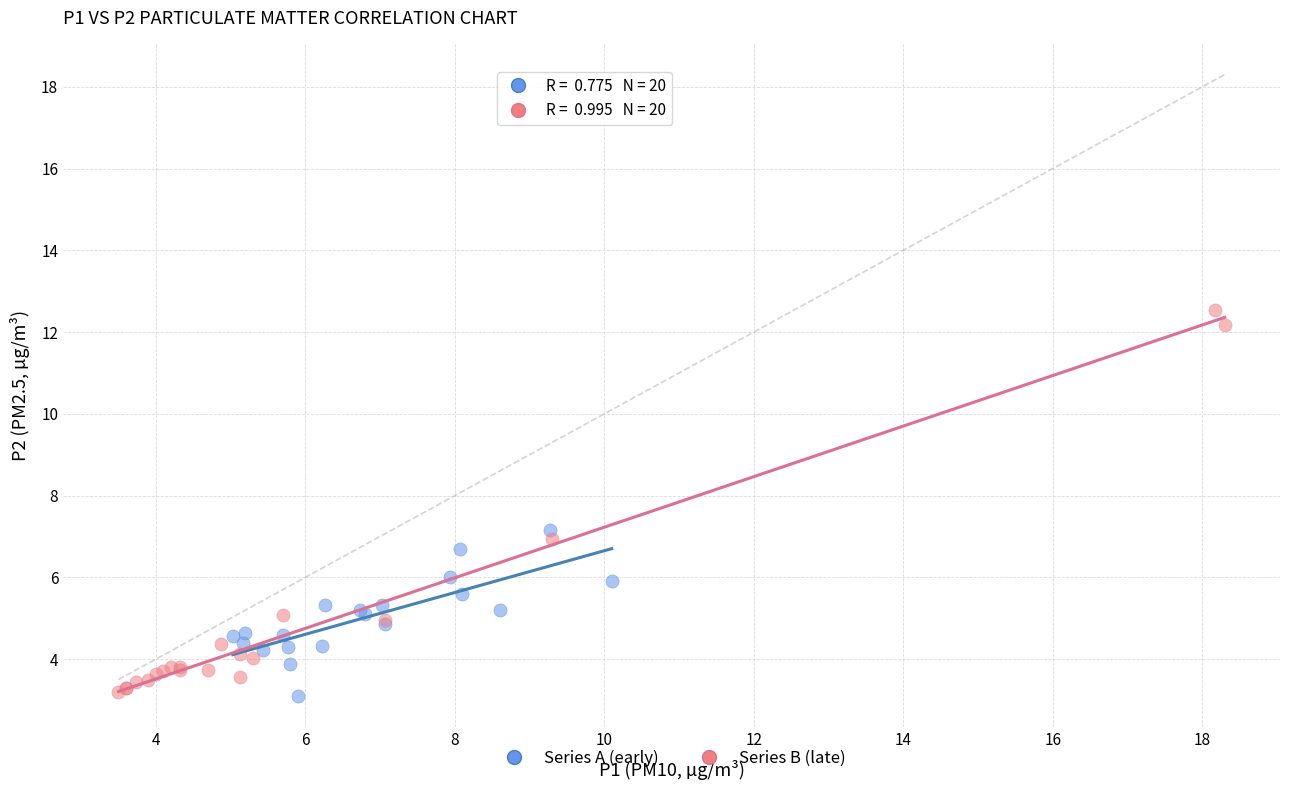

What are all the series names shown in the legend?

Series A (early), Series B (late)